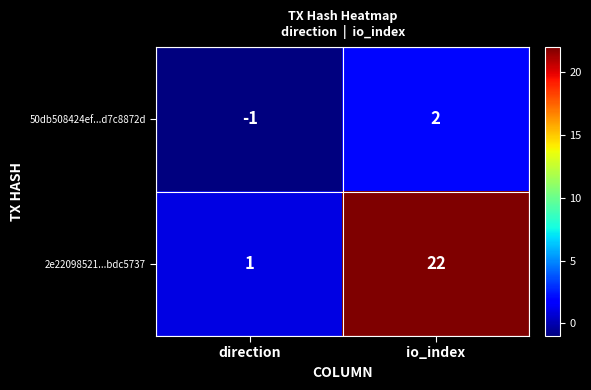

At which category is the sum across all series the highest?

io_index